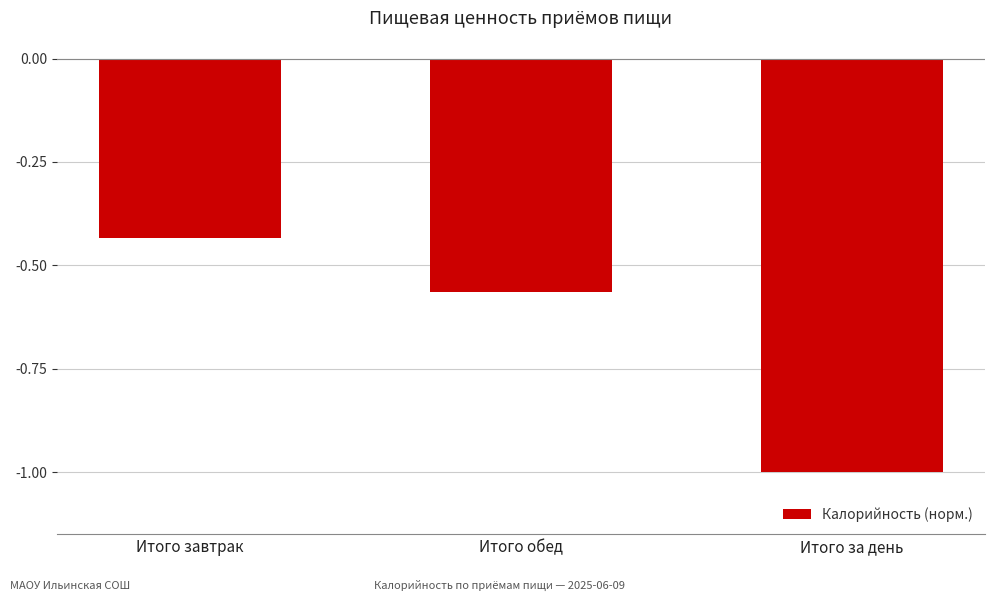

Which has a higher value, Итого за день or Итого завтрак?

Итого завтрак